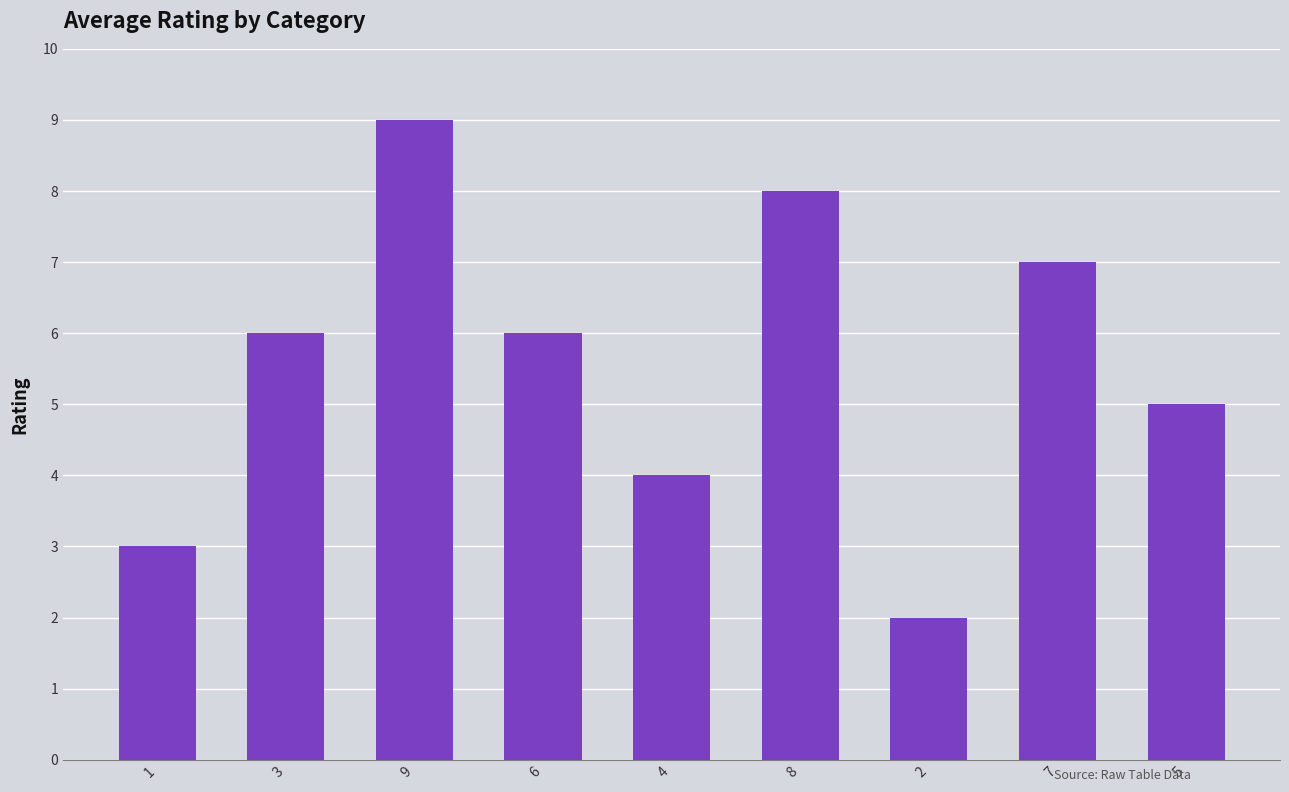

What is the ratio of the value at 8 to the value at 6?

1.3